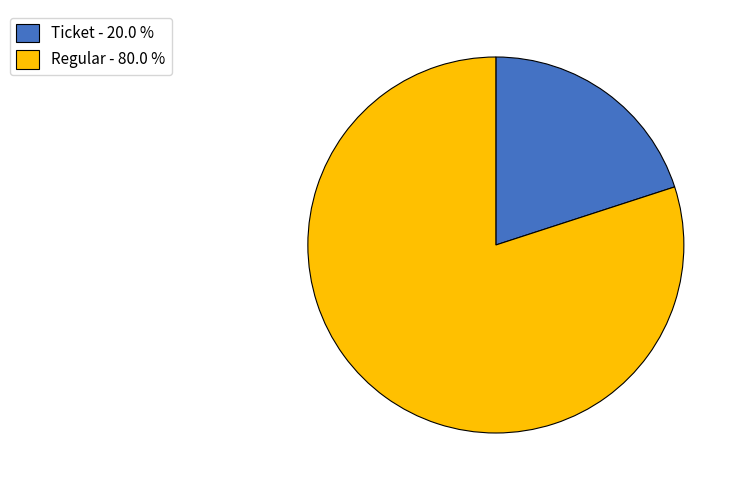

How many slices are in this pie chart?

2